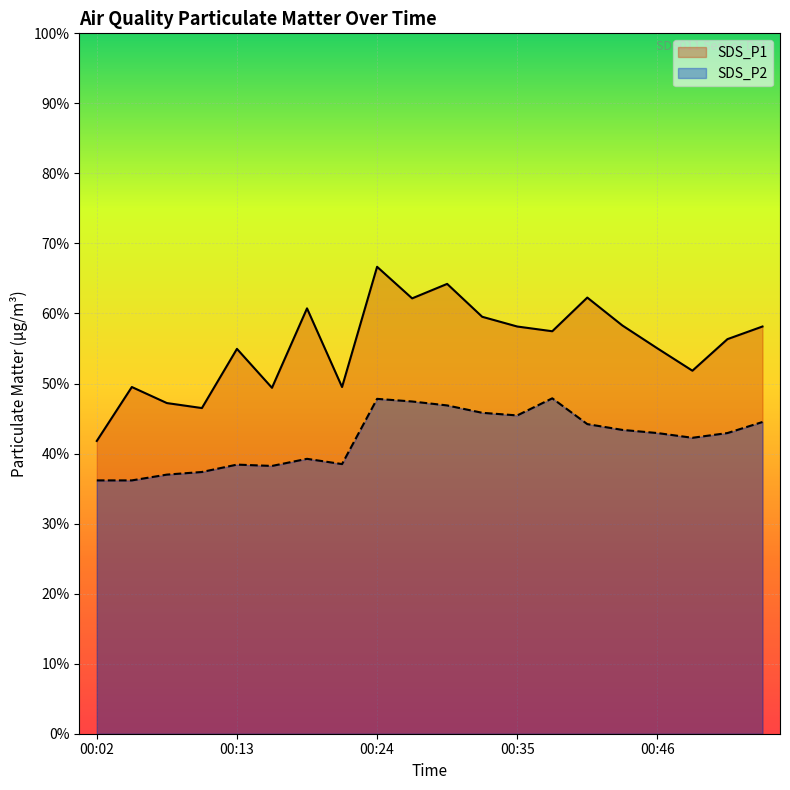

What is the sum of all SDS_P1 values?

295.4